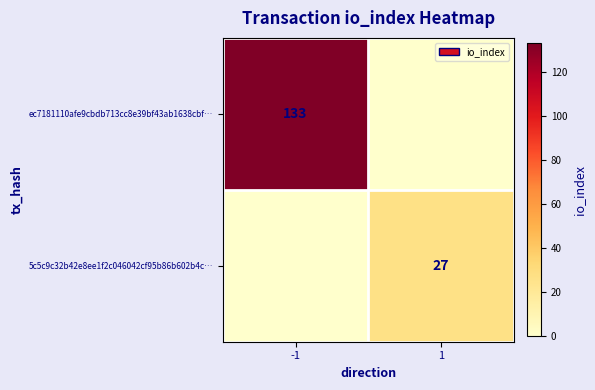

The 5c5c9c32b42e8ee1f2c046042cf95b86b602b4c… series shows 27 at 1. True or false?

True